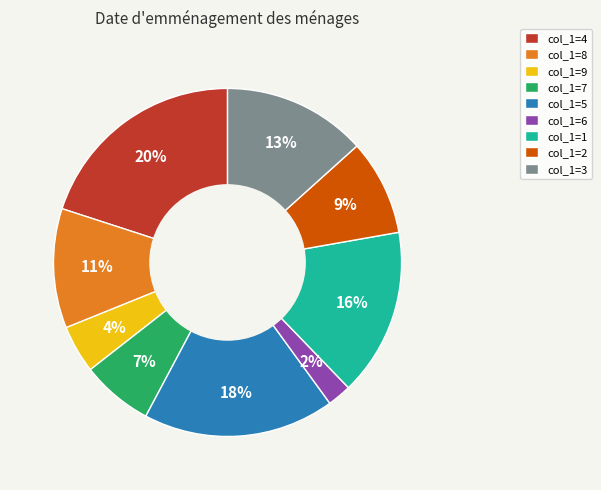

To the nearest percent, what is the average slice percentage?

11%